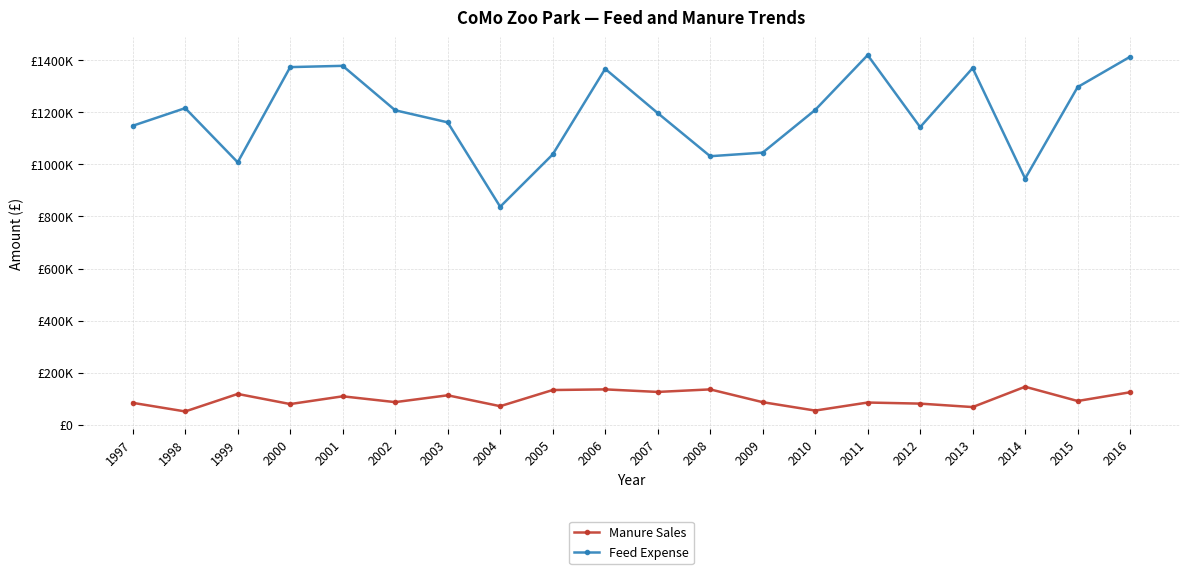

True or false: Feed Expense and Manure Sales cross at least once.

False